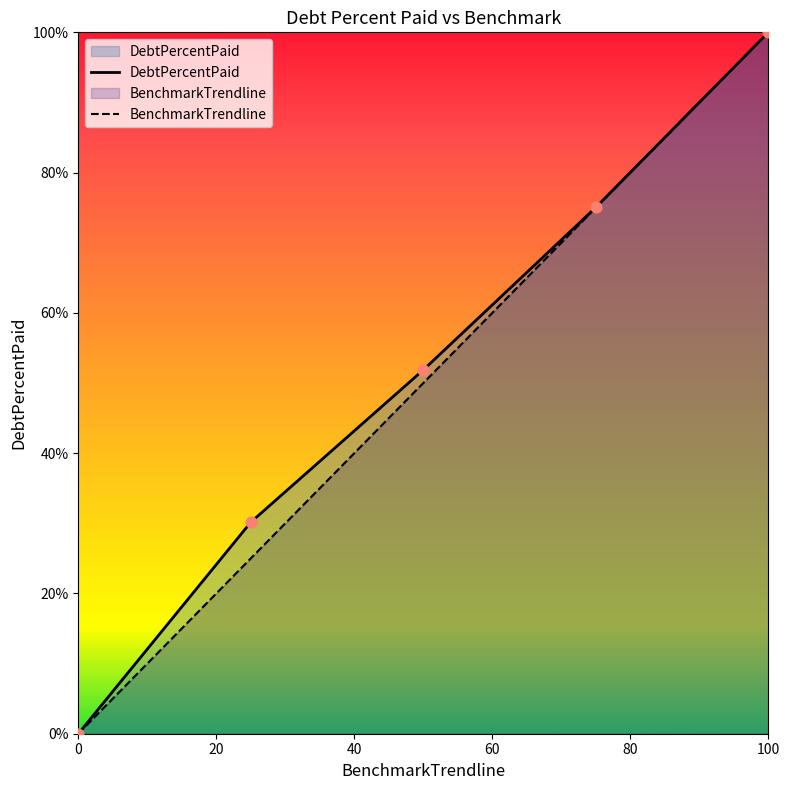

At which category is the sum across all series the highest?

100